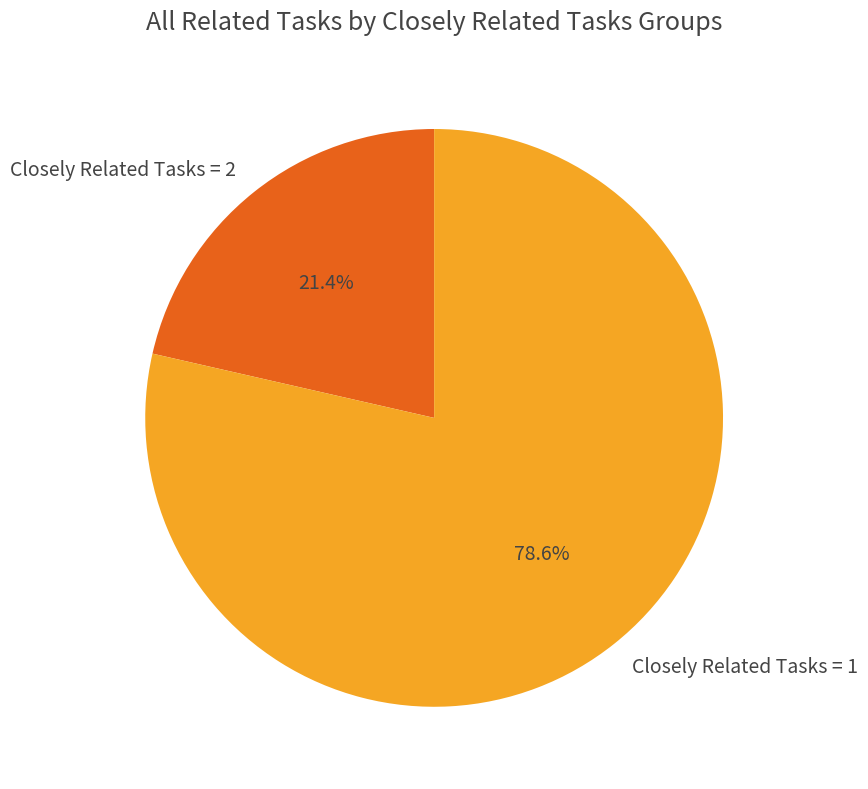

To the nearest percent, what is the difference between the largest and smallest slice percentages?

57%